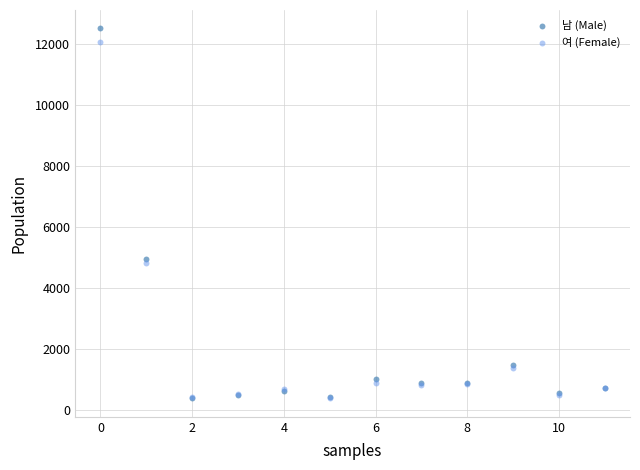

Across all series, what Y value is closest to 6455?

4968